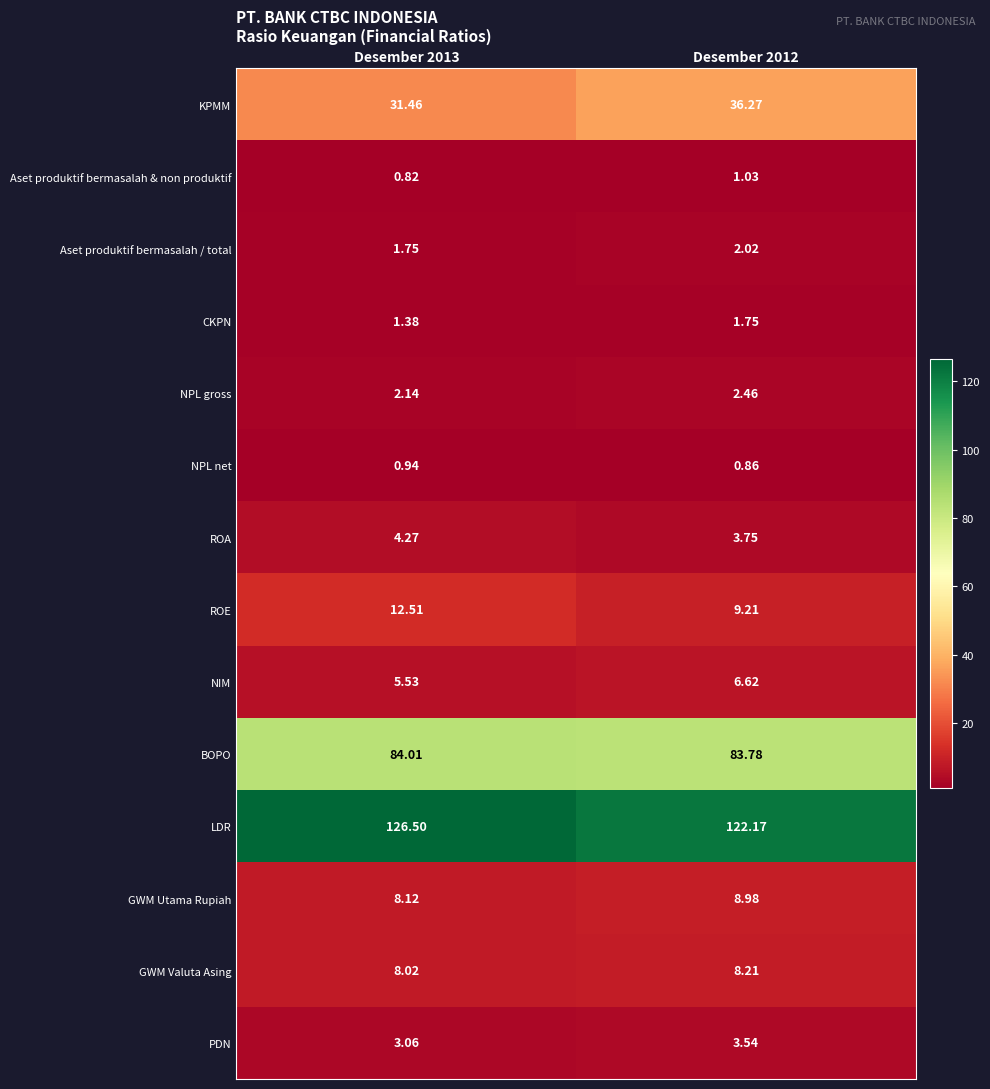

Which series has the largest range (max minus min)?

KPMM